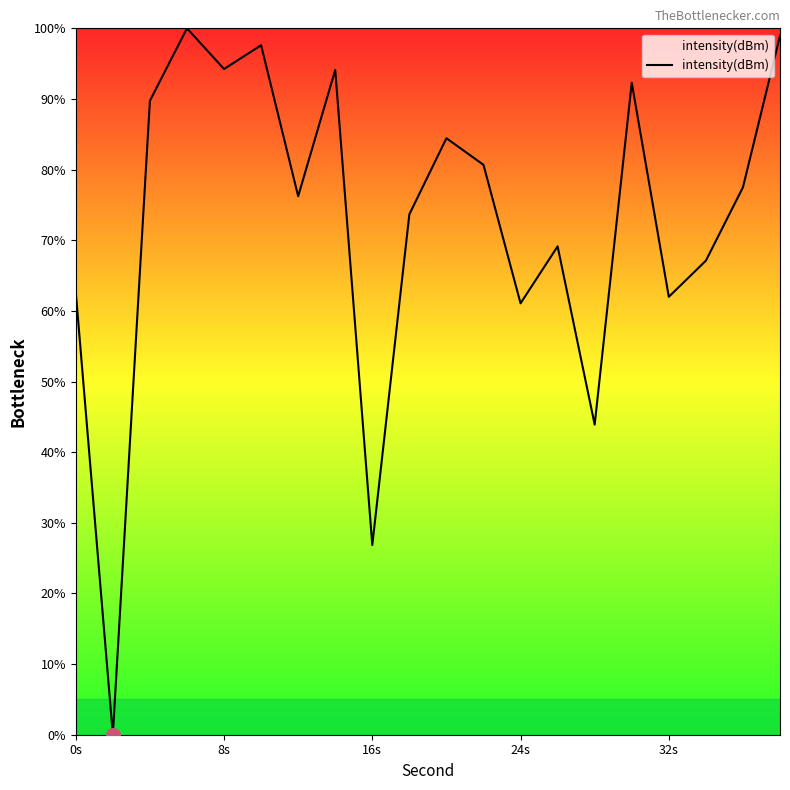

Count the number of data series in this chart.

1